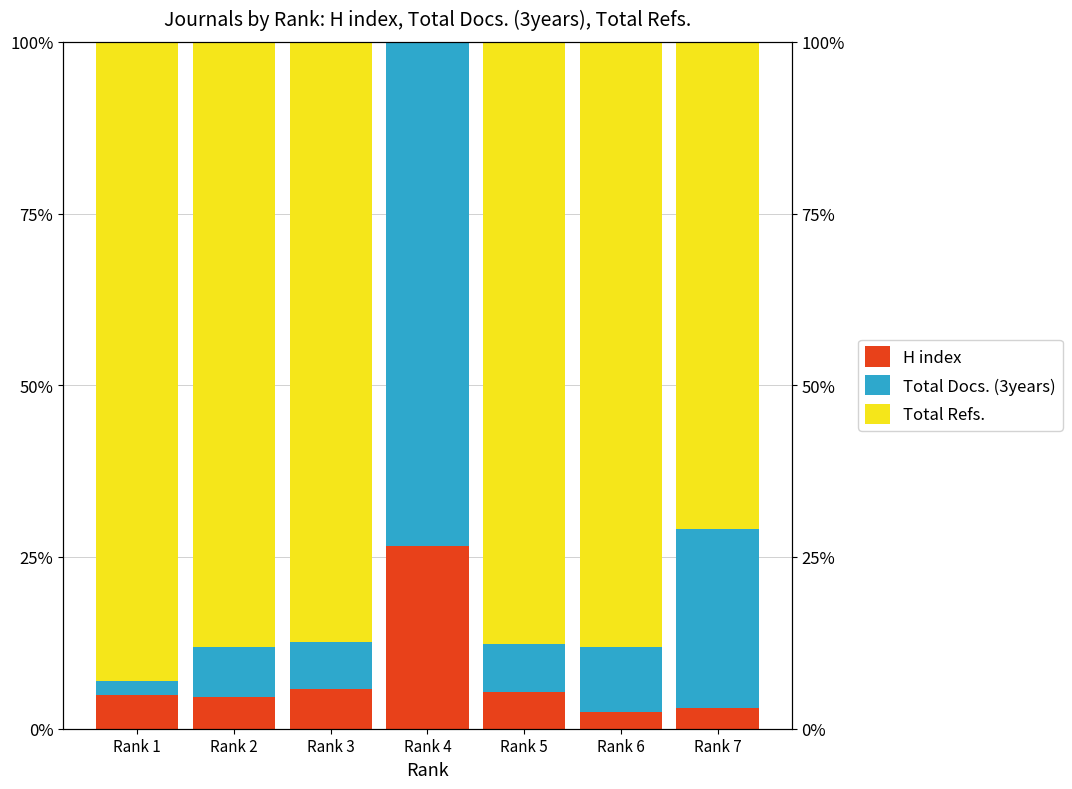

What is the difference between the maximum and minimum values in the Total Docs. (3years) series?

71.4